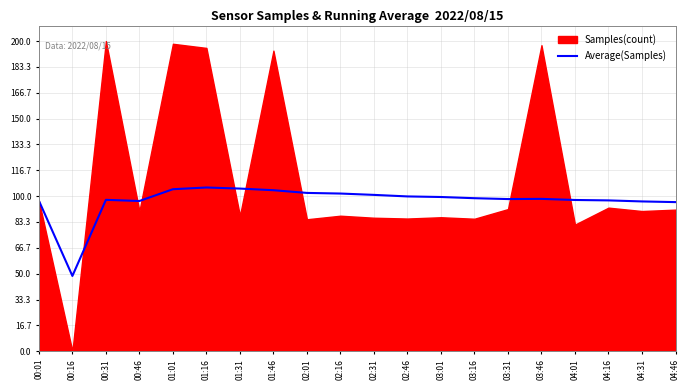

What is the highest value of the Average(Samples) series?

105.6